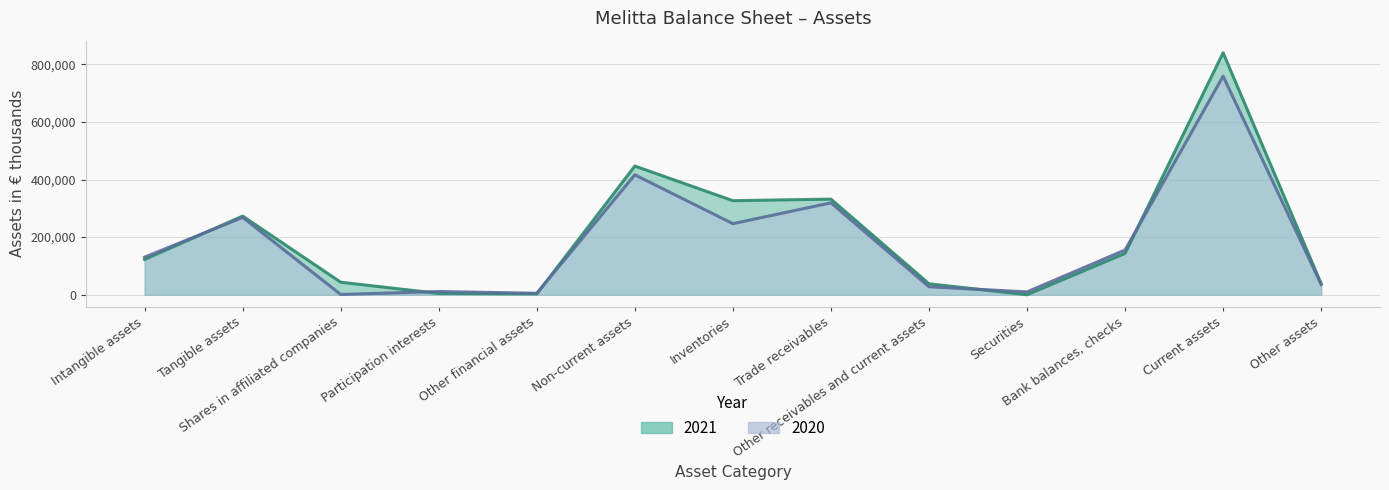

How many categories are shown in the chart?

13